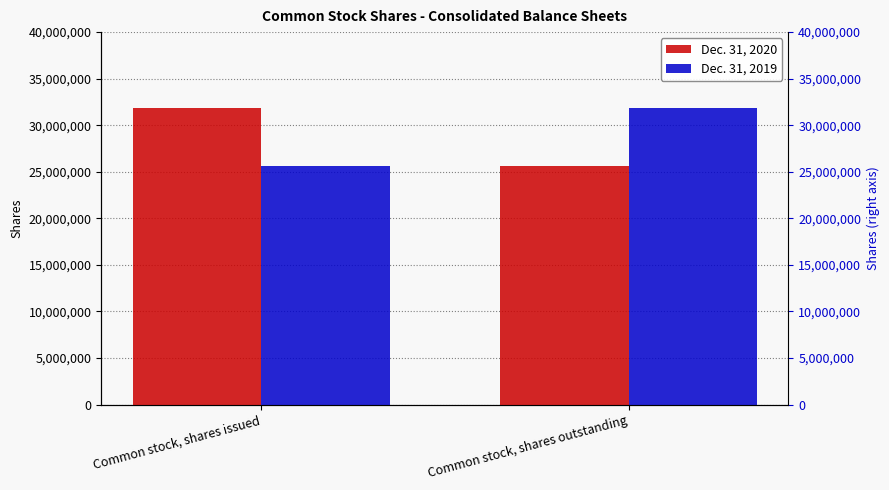

At Common stock, shares issued, list the series in order from smallest to largest.

Dec. 31, 2019, Dec. 31, 2020